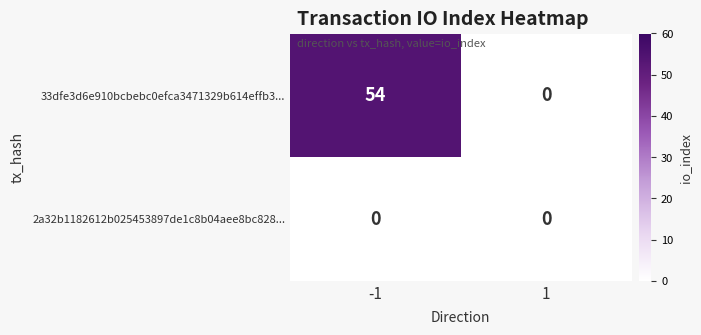

Rank the series by their maximum value, from lowest to highest.

2a32b1182612b025453897de1c8b04aee8bc828..., 33dfe3d6e910bcbebc0efca3471329b614effb3...